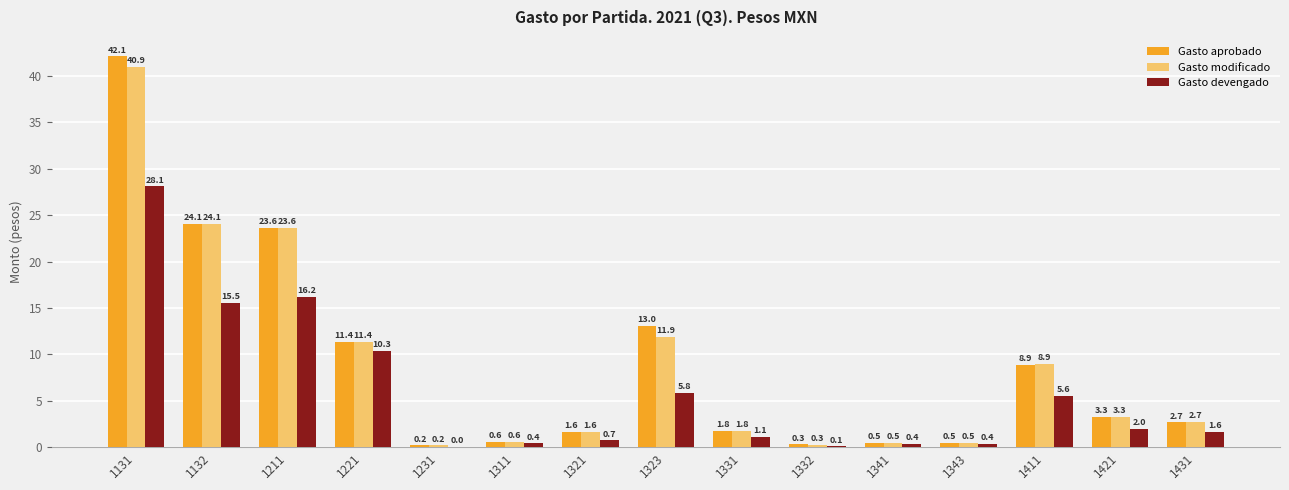

What is the total value across all series at 1311?

1.5